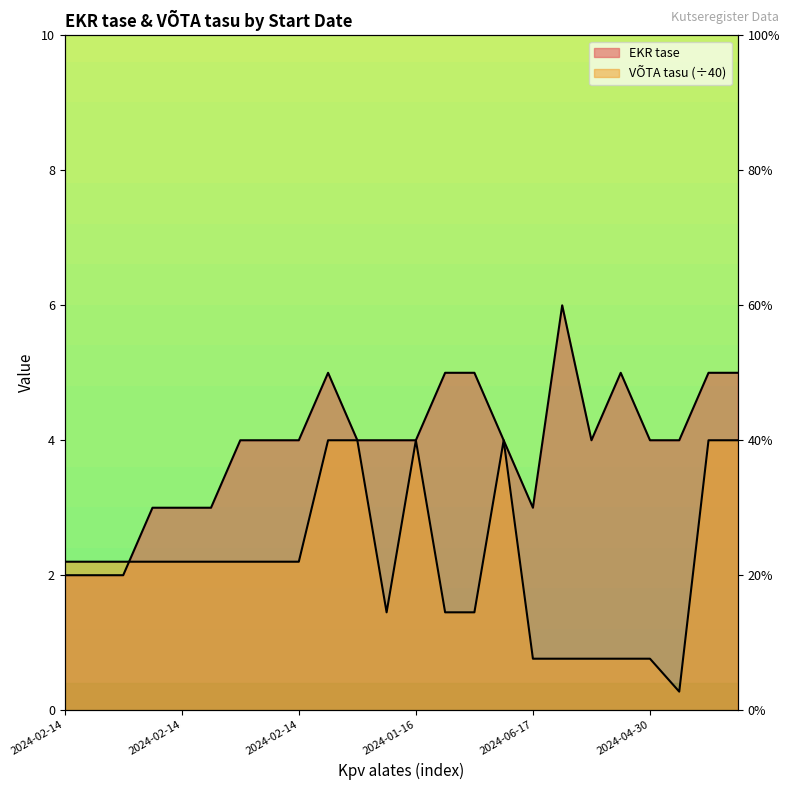

How many intersections are there between VÕTA tasu and EKR tase?

1